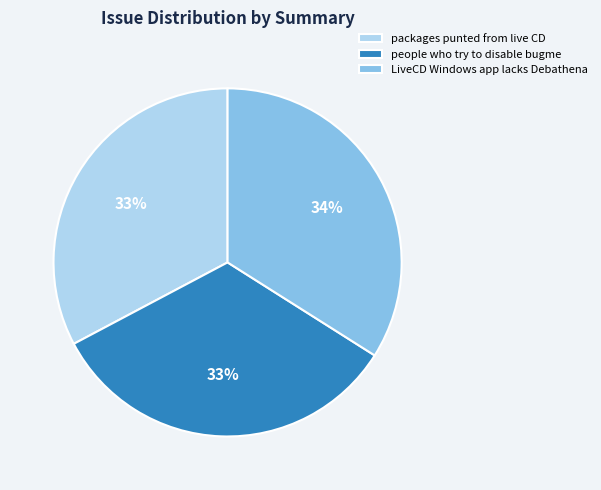

Is the sum of people who try to disable bugme and packages punted from live CD greater than half?

Yes